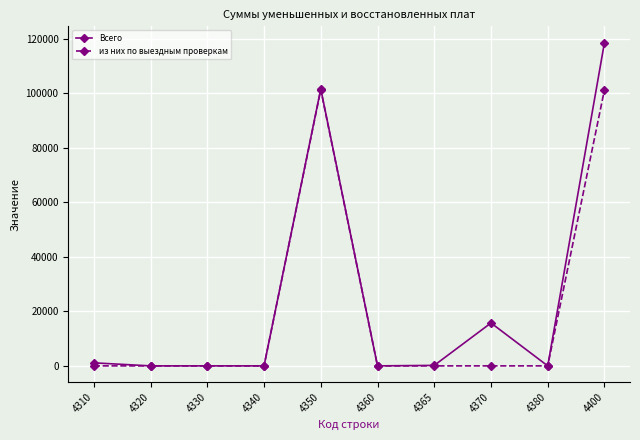

The Всего series shows 4137 at 4370. True or false?

False